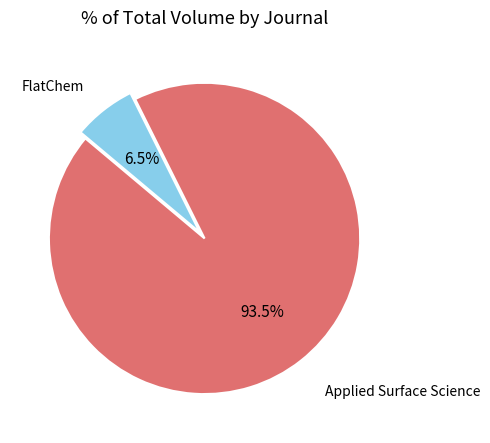

Is there a majority slice in this chart?

Yes